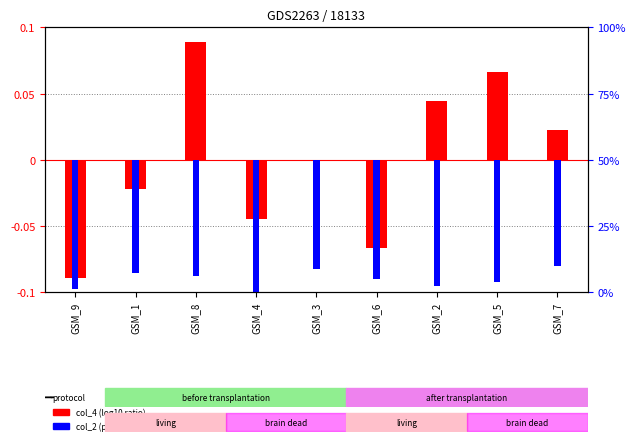

How many negative values does the col_4 (log10 ratio) series have?

4